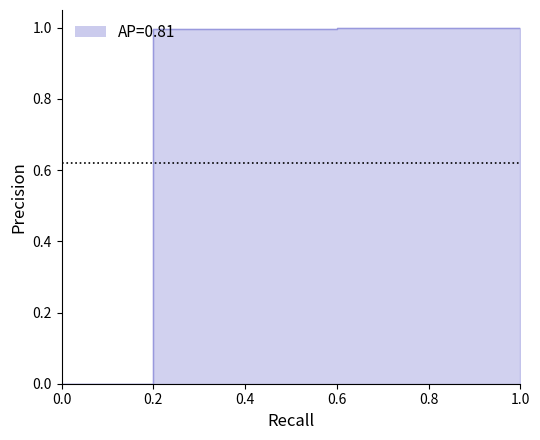

What is the maximum value shown in the chart?

1.0